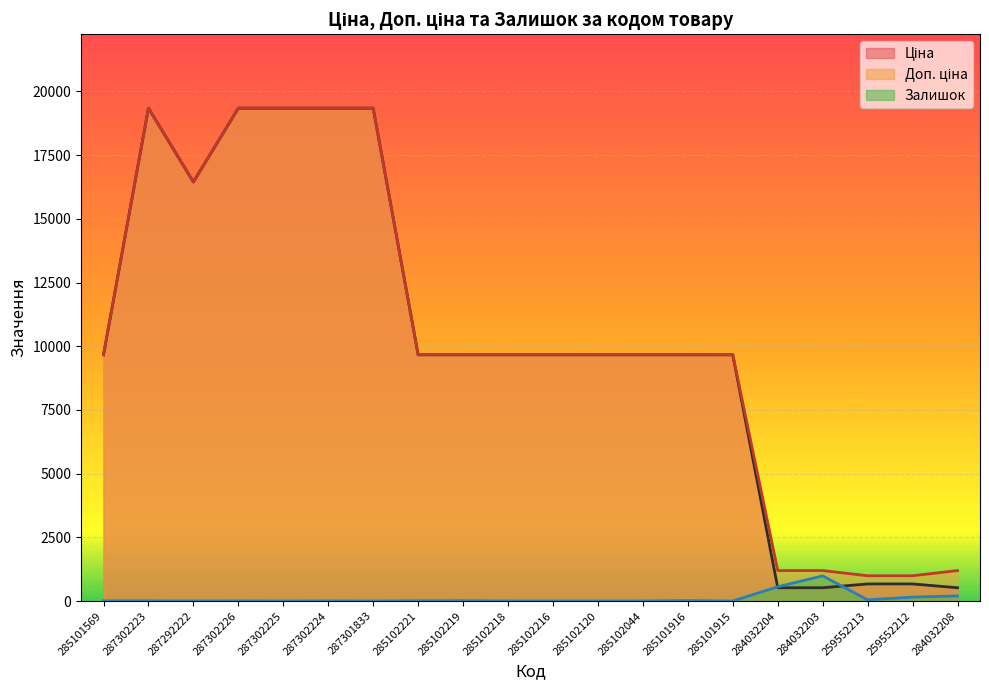

How many interior local valleys does the Доп. ціна series have?

1